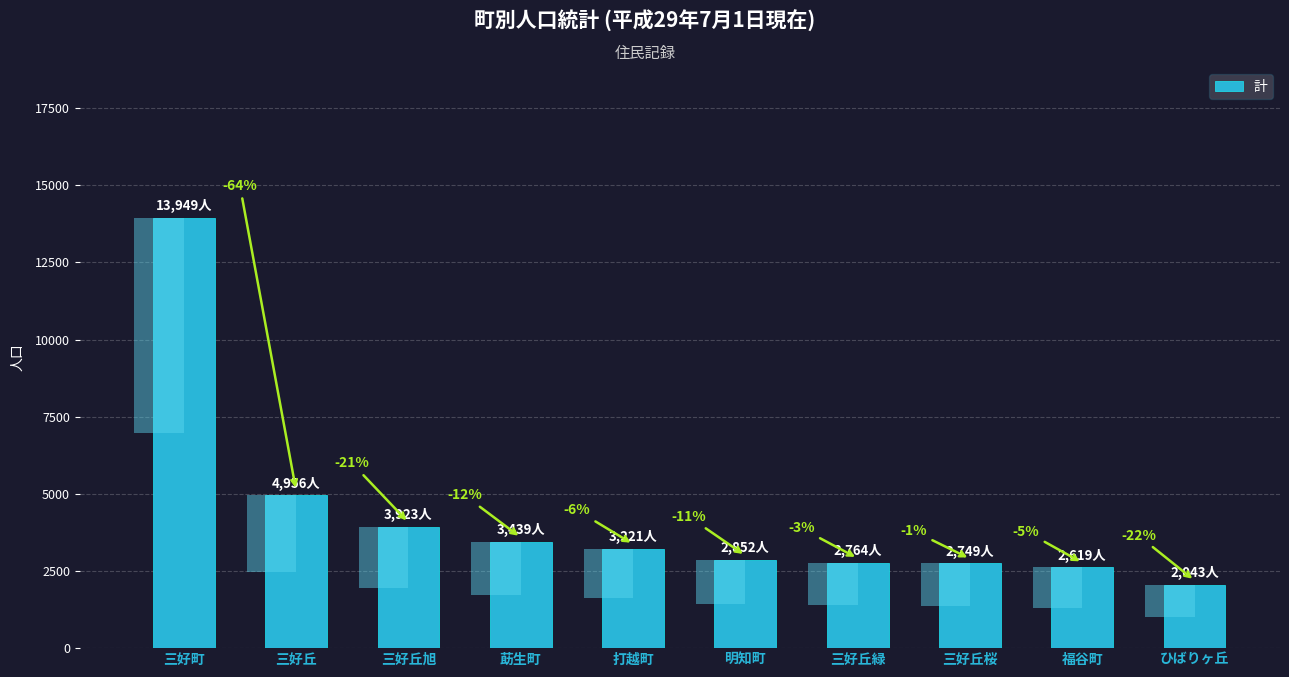

Between 福谷町 and 打越町, which is larger?

打越町